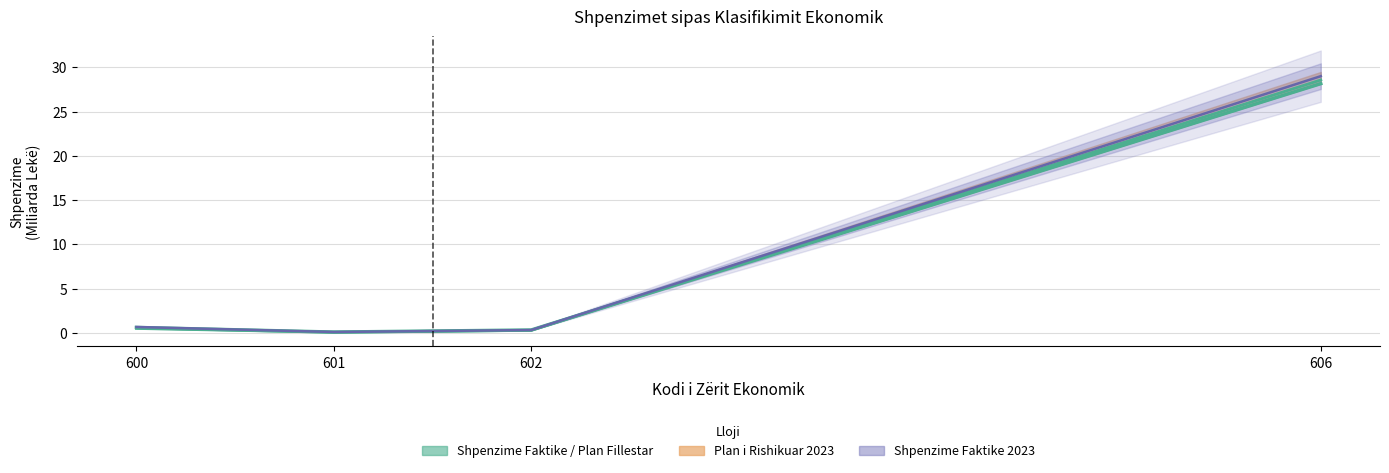

Where is the first local minimum?

601